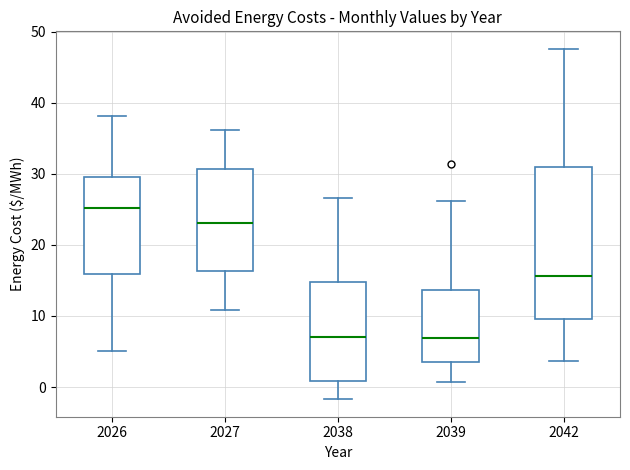

Comparing the boxes themselves (not the whiskers), which one is the tallest?

2042